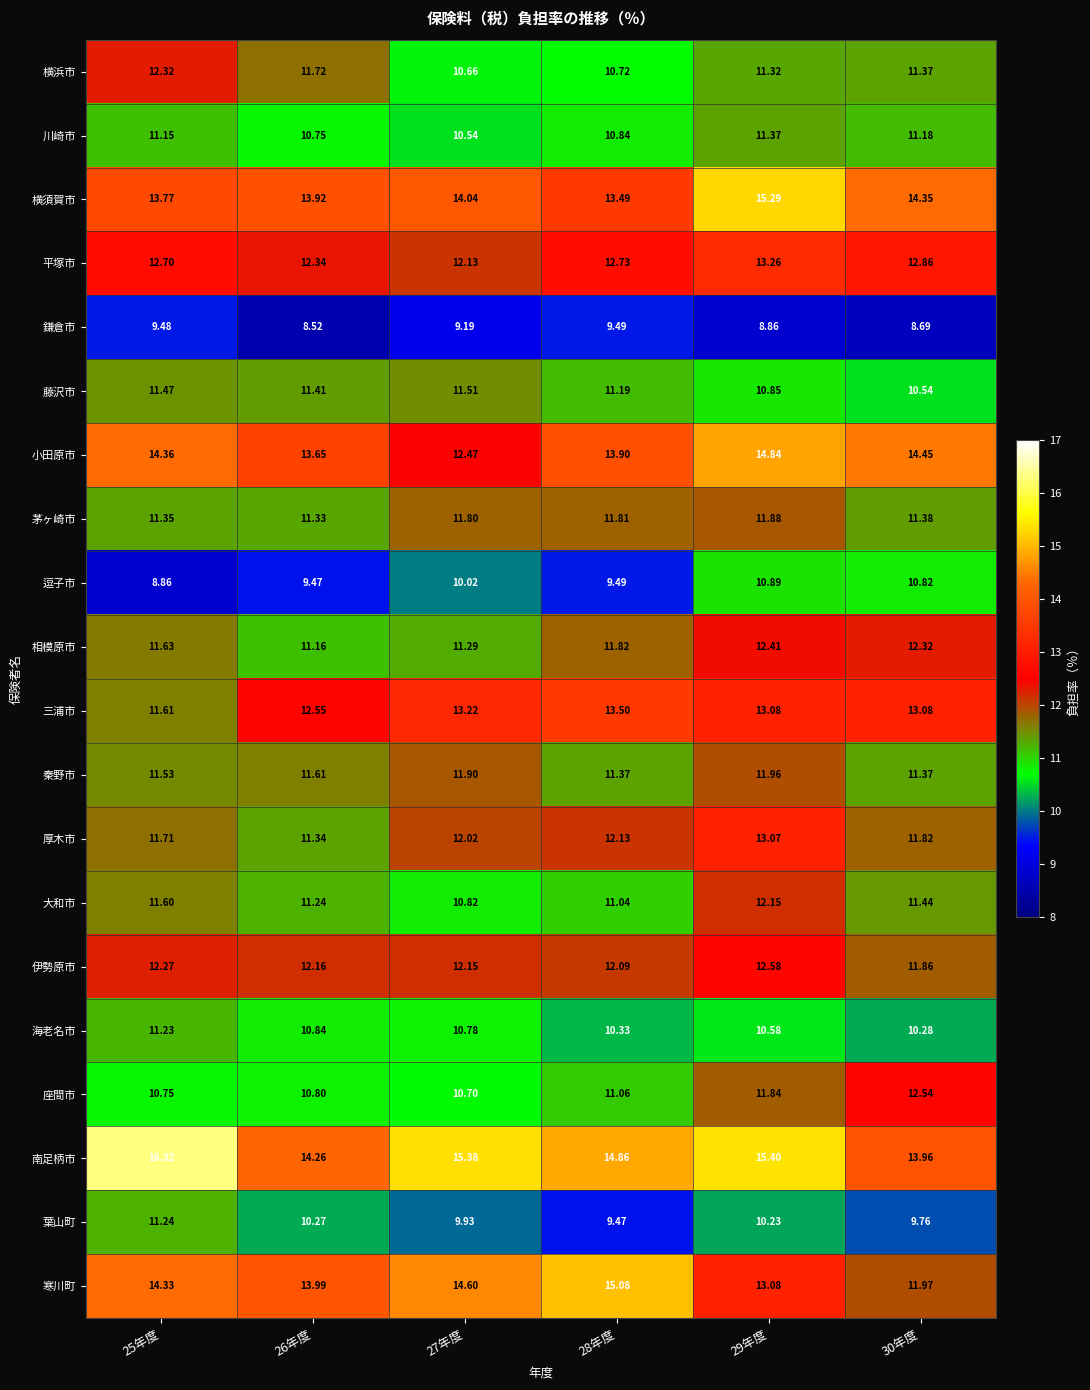

Which series has the largest range (max minus min)?

寒川町